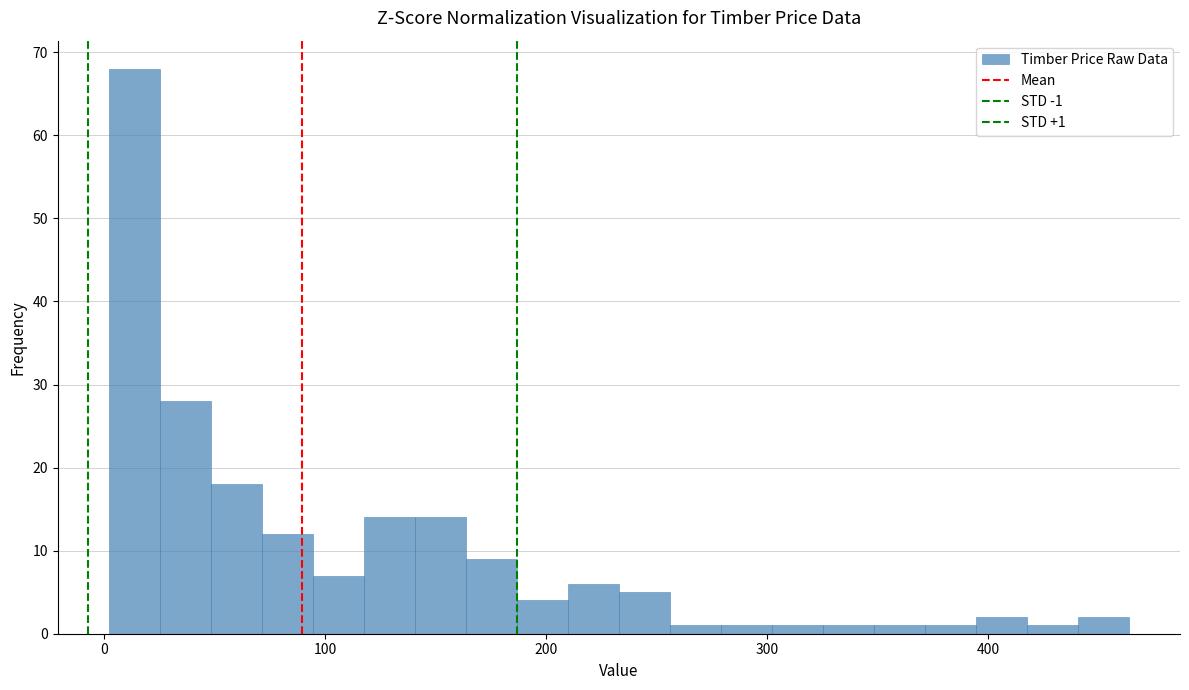

Read against the x-axis, roughly where is the centre of the tallest bar?

10